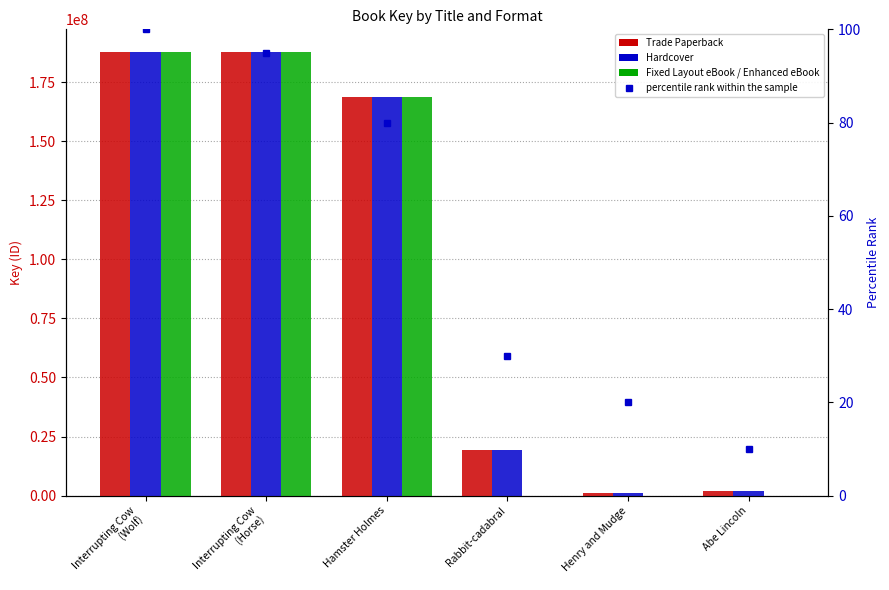

Which series has the largest range (max minus min)?

Fixed Layout eBook / Enhanced eBook